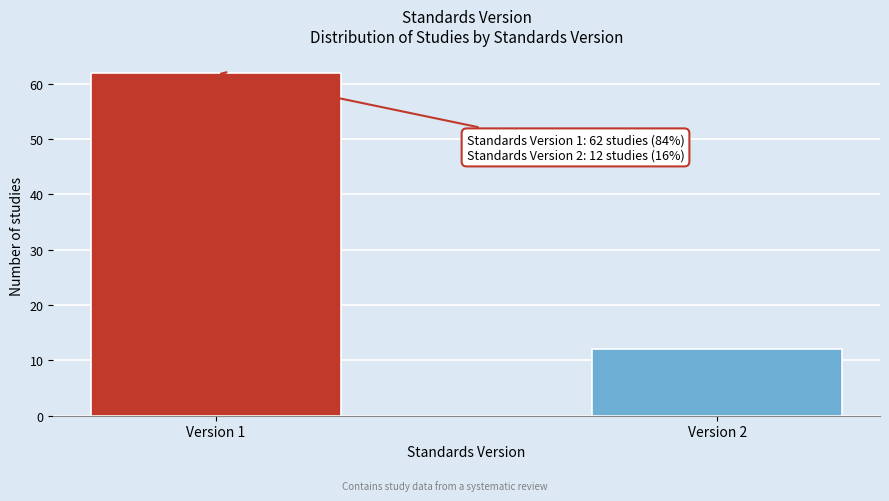

Reading left to right, transcribe all the data shown in this chart.

Version 1=62	Version 2=12